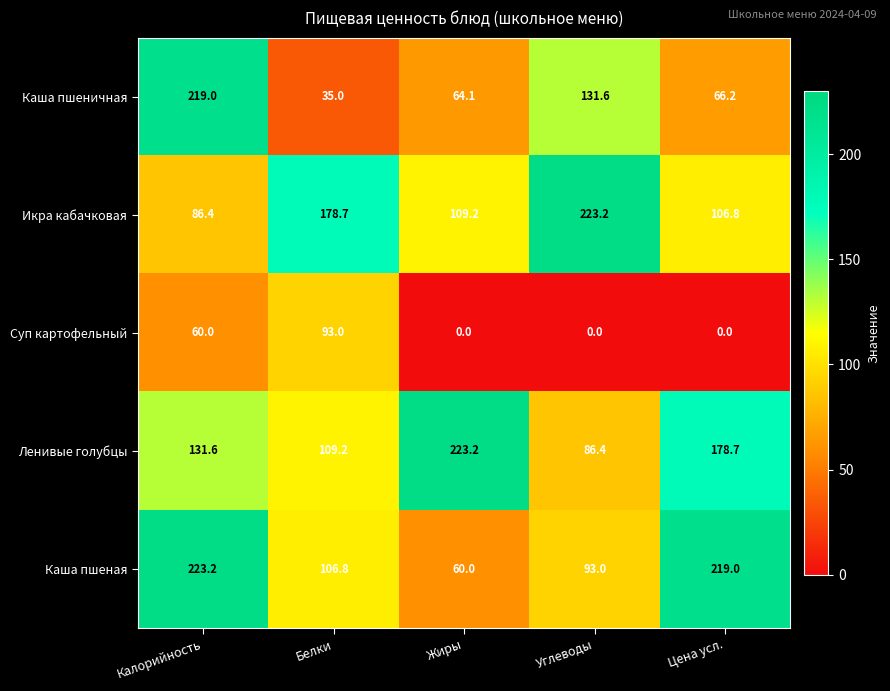

Rank the categories by Икра кабачковая value from highest to lowest.

Углеводы, Белки, Жиры, Цена усл., Калорийность